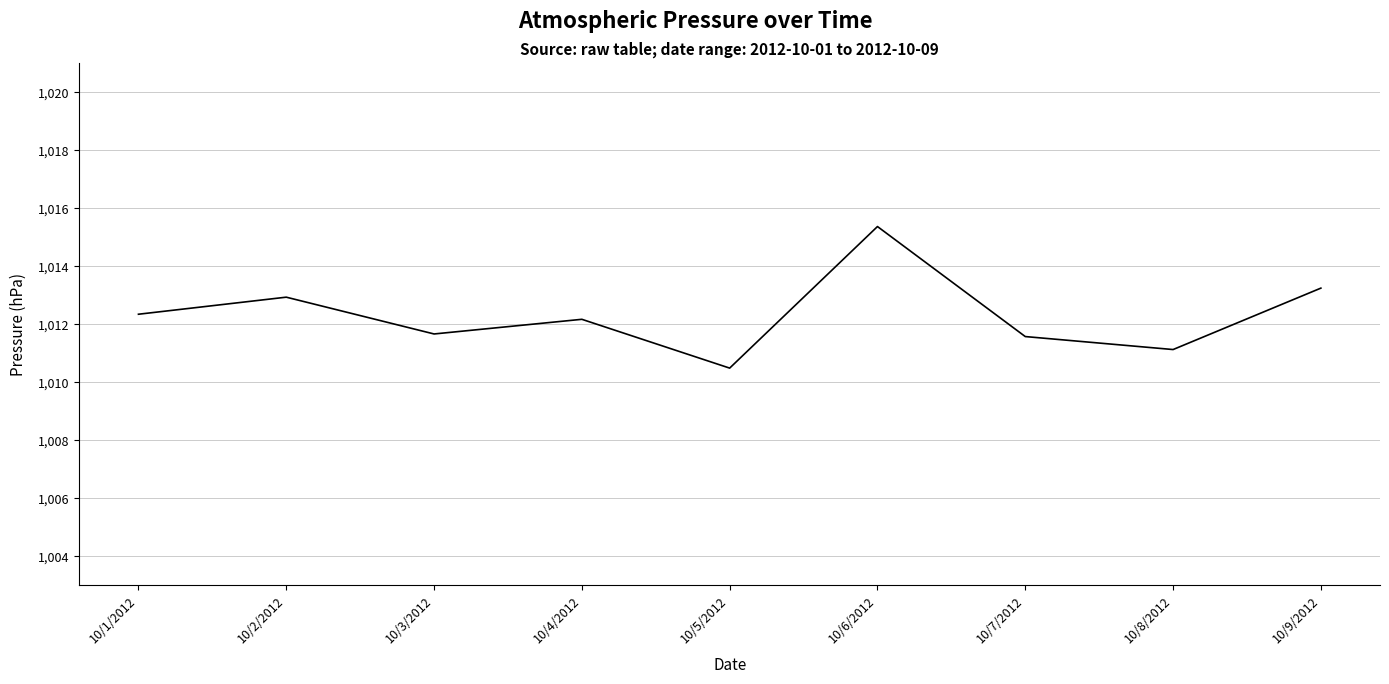

What is the difference between the second highest and minimum values?

2.8